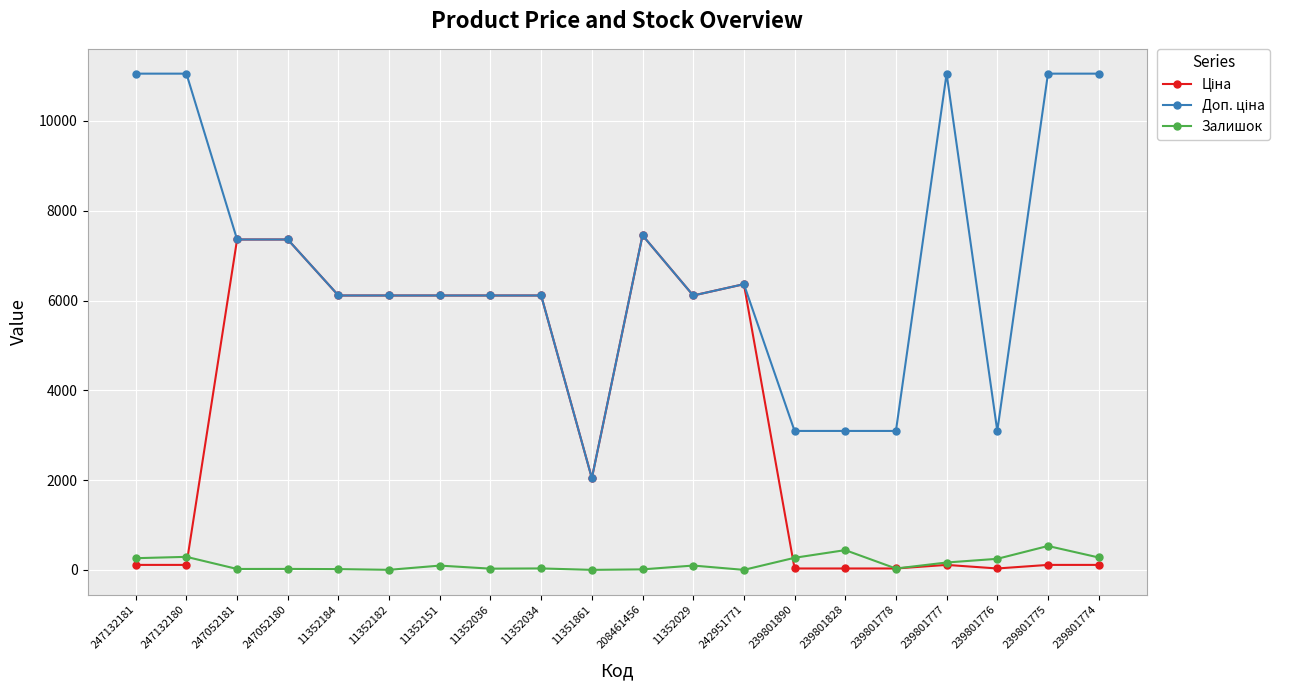

Reading right to left, extract all data points from this chart.

Ціна: 110.5	110.5	30.9	110.5	30.9	30.9	30.9	6364.4	6112.5	7453.8	2042.8	6112.5	6112.5	6112.5	6112.5	6112.5	7360.2	7360.2	110.5	110.5
Доп. ціна: 11055.0	11055.0	3095.0	11055.0	3095.0	3095.0	3095.0	6364.4	6112.5	7453.8	2043.0	6112.5	6112.5	6112.5	6112.5	6112.5	7360.2	7360.2	11055.0	11055.0
Залишок: 276.0	532.0	246.0	164.0	30.0	440.0	269.0	0.0	96.0	11.0	0.0	32.0	27.0	95.0	1.0	17.0	21.0	20.0	290.0	260.0